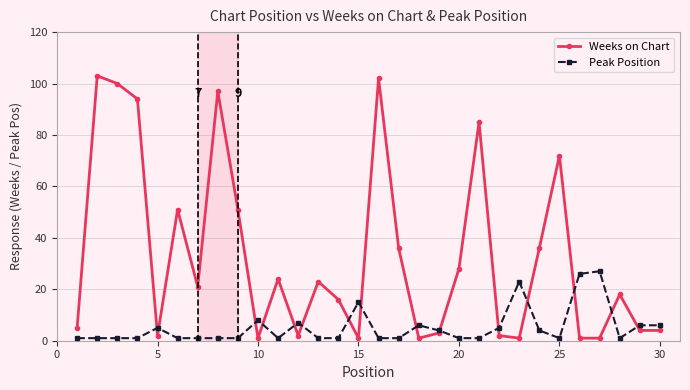

How many lines are shown in the chart?

2